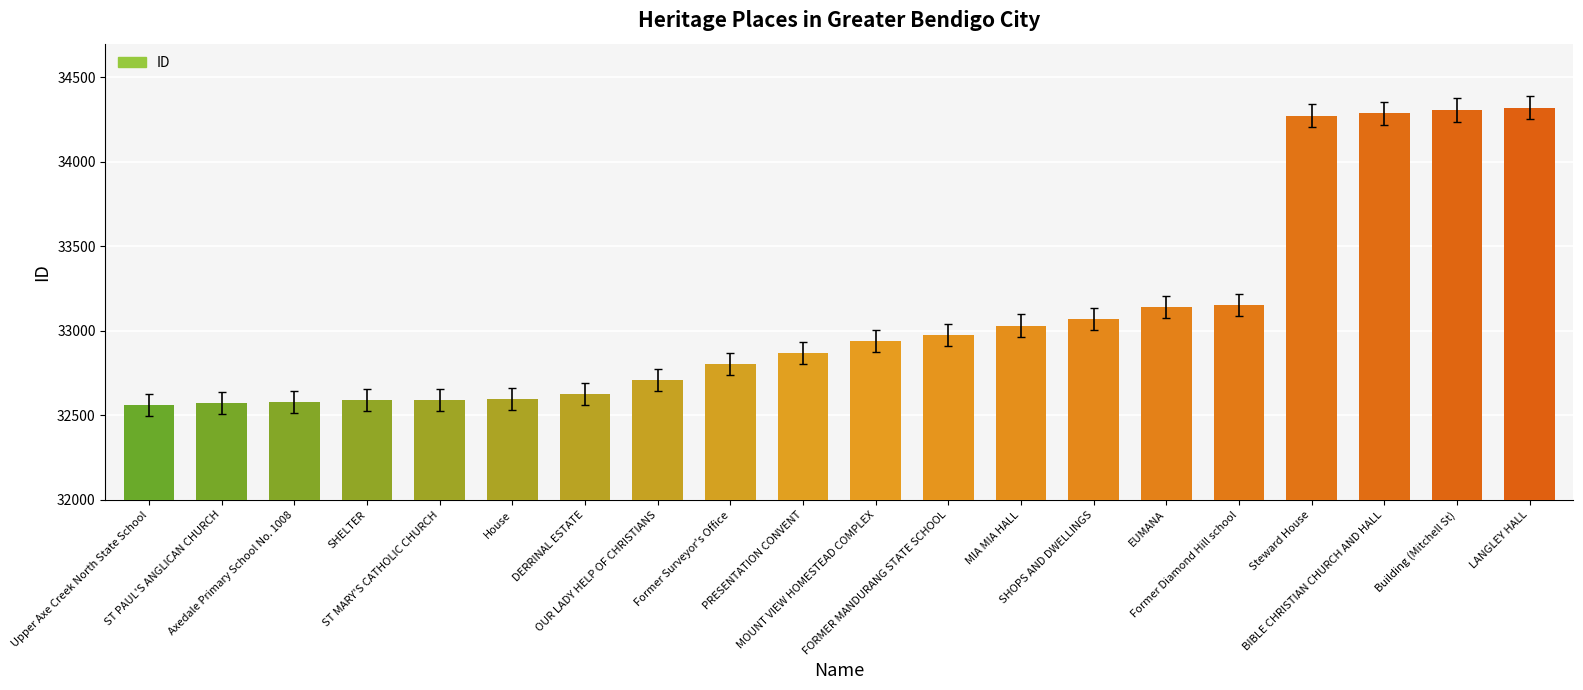

What is the maximum value shown in the chart?

34320